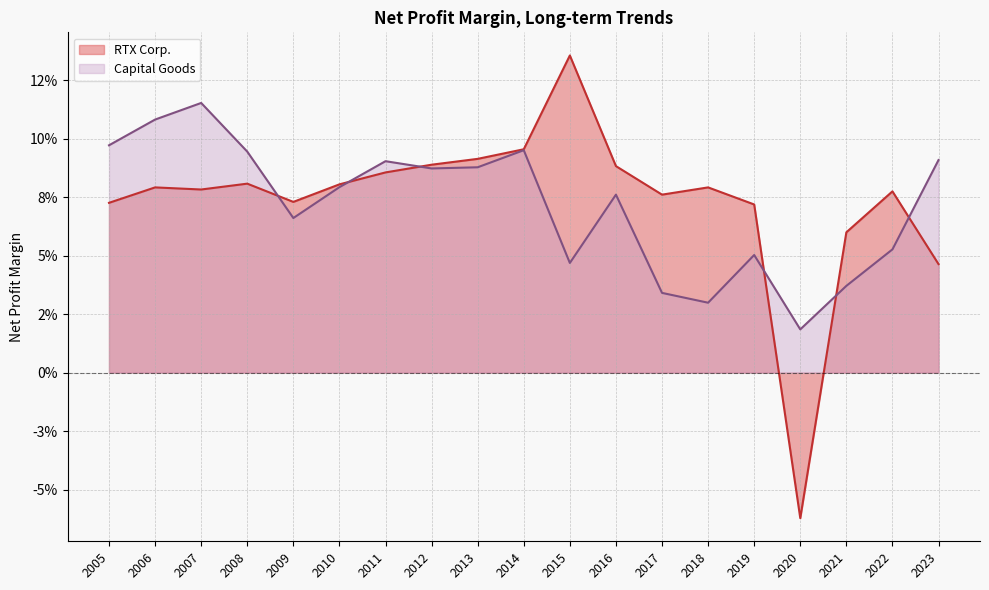

List the series in order of their overall mean, highest first.

RTX Corp., Capital Goods